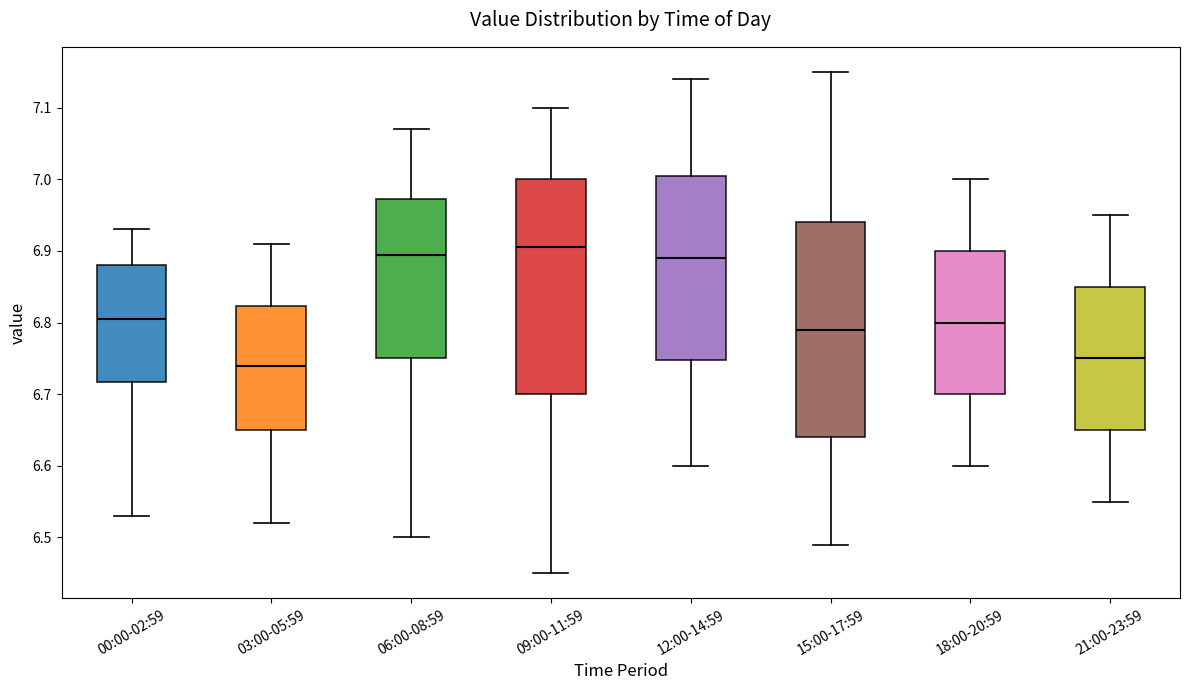

Reading left to right, read every box against the y-axis: the position of its median line, the range the box covers, and the ends of its whiskers. The values are not printed on the chart, so give them approximately, as read against the axis.

00:00-02:59: median 6.81, box 6.72 to 6.88, whiskers 6.53 to 6.93
03:00-05:59: median 6.74, box 6.65 to 6.82, whiskers 6.52 to 6.91
06:00-08:59: median 6.90, box 6.75 to 6.97, whiskers 6.50 to 7.07
09:00-11:59: median 6.91, box 6.70 to 7.00, whiskers 6.45 to 7.10
12:00-14:59: median 6.89, box 6.75 to 7.01, whiskers 6.60 to 7.14
15:00-17:59: median 6.79, box 6.64 to 6.94, whiskers 6.49 to 7.15
18:00-20:59: median 6.80, box 6.70 to 6.90, whiskers 6.60 to 7.00
21:00-23:59: median 6.75, box 6.65 to 6.85, whiskers 6.55 to 6.95